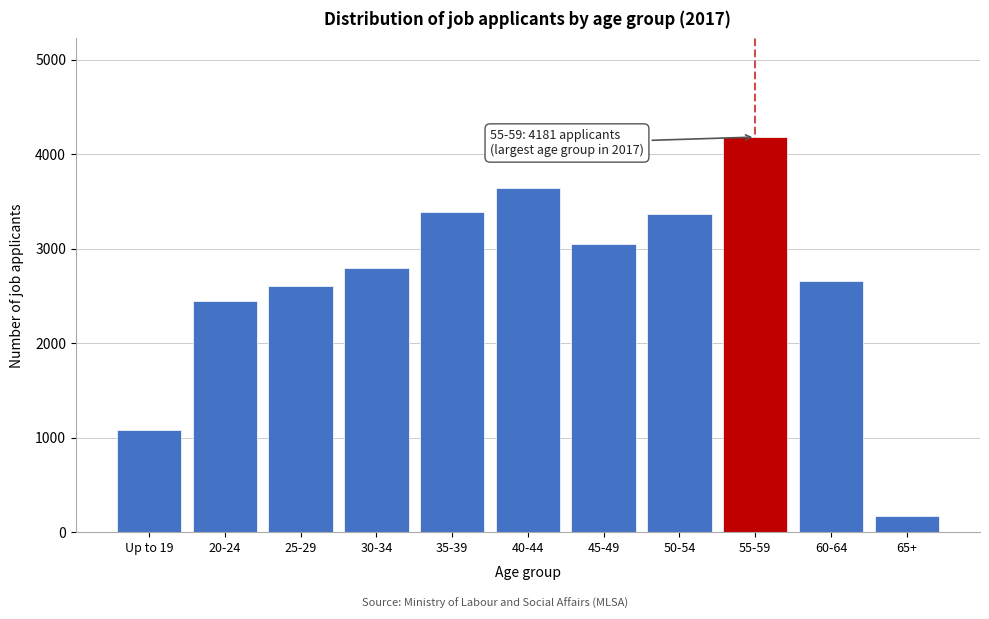

What is the sum of all values?

29370